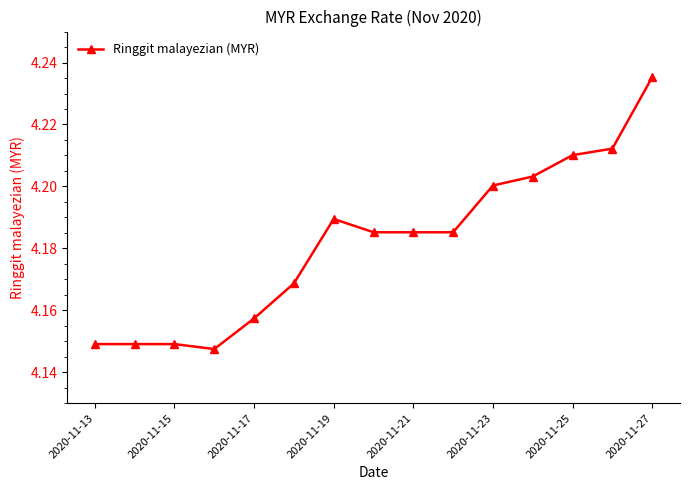

What is the difference between the maximum and minimum values?

0.1